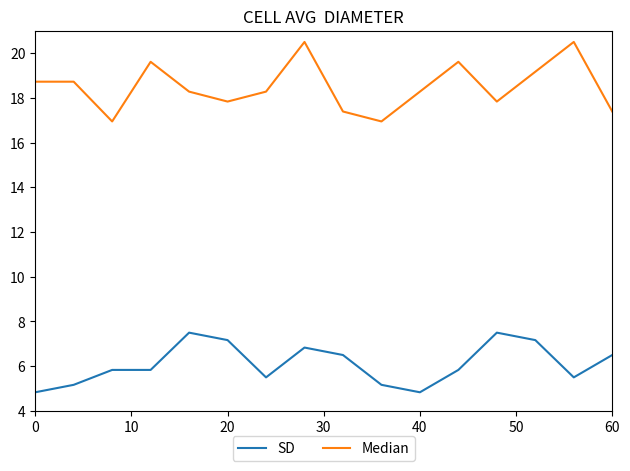

Which series has the widest spread of values?

Median